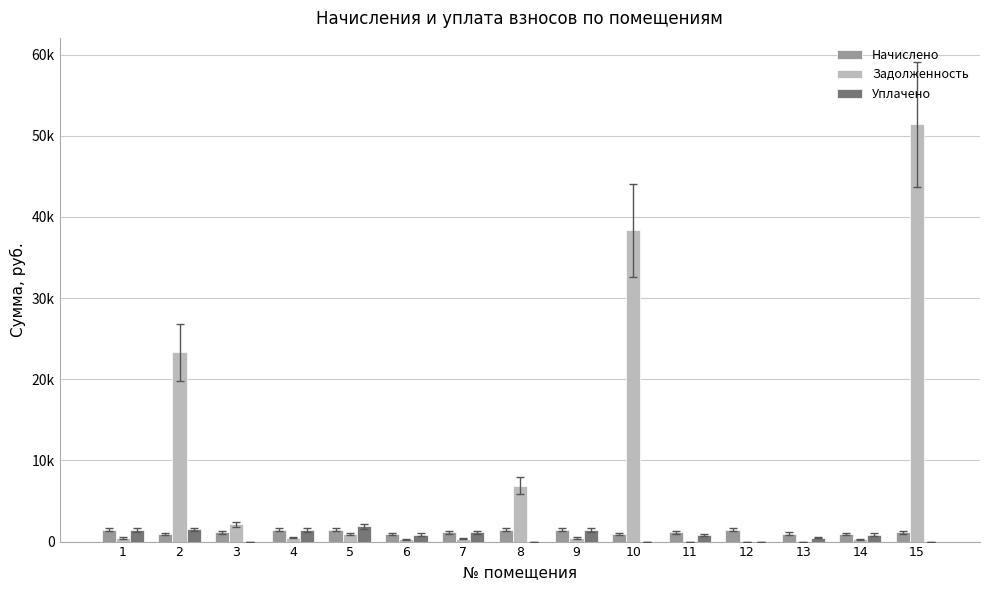

Reading right to left, extract all data points from this chart.

Начислено: 15=1167.1	14=894.9	13=977.5	12=1476.9	11=1164.9	10=896.4	9=1467.4	8=1470.9	7=1170.6	6=895.6	5=1475.3	4=1478.8	3=1166.6	2=894.0	1=1472.2
Задолженность: 15=51404.2	14=270.7	13=0.0	12=0.0	11=0.0	10=38363.4	9=443.8	8=6878.3	7=354.1	6=270.9	5=892.4	4=447.3	3=2142.1	2=23337.0	1=445.3
Уплачено: 15=0.0	14=867.3	13=488.8	12=0.0	11=768.9	10=0.0	9=1422.1	8=0.0	7=1134.4	6=867.9	5=1876.0	4=1433.2	3=0.0	2=1500.5	1=1426.8